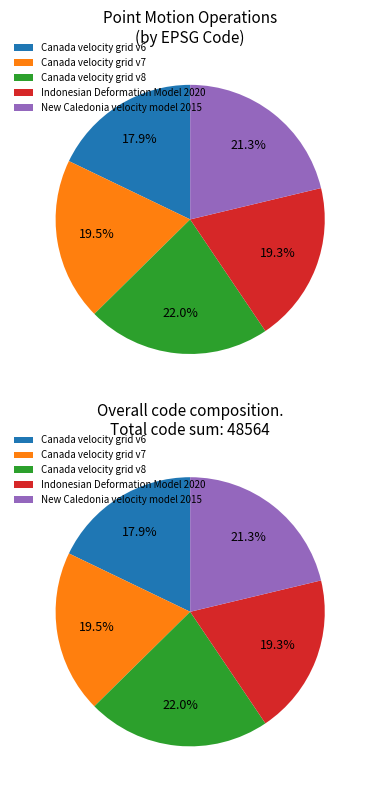

How many slices are in this pie chart?

5